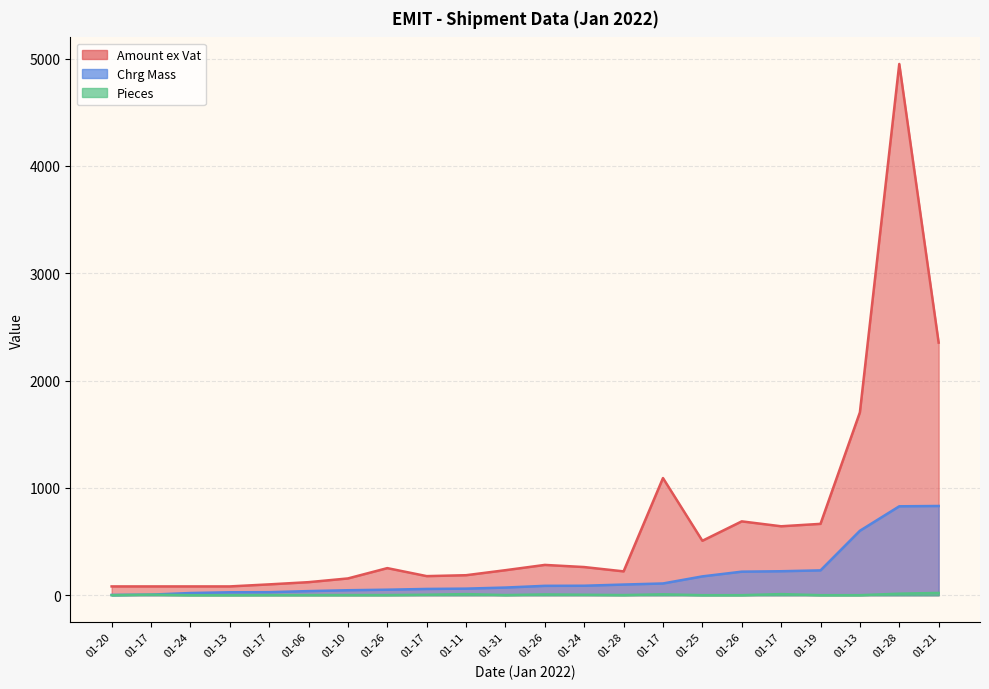

What is the difference between the second highest and second lowest values in the Pieces series?

14.0